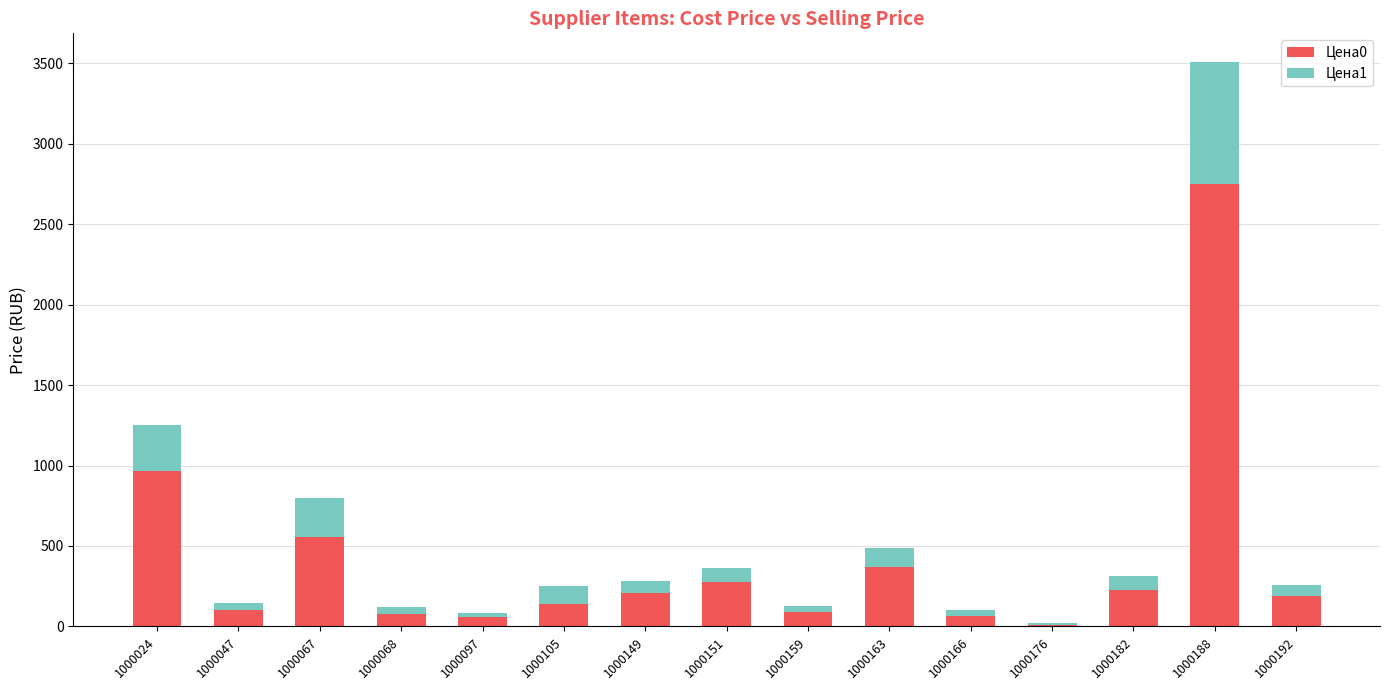

What is the sum of the Цена0 values at 1000105 and 1000067?

700.8